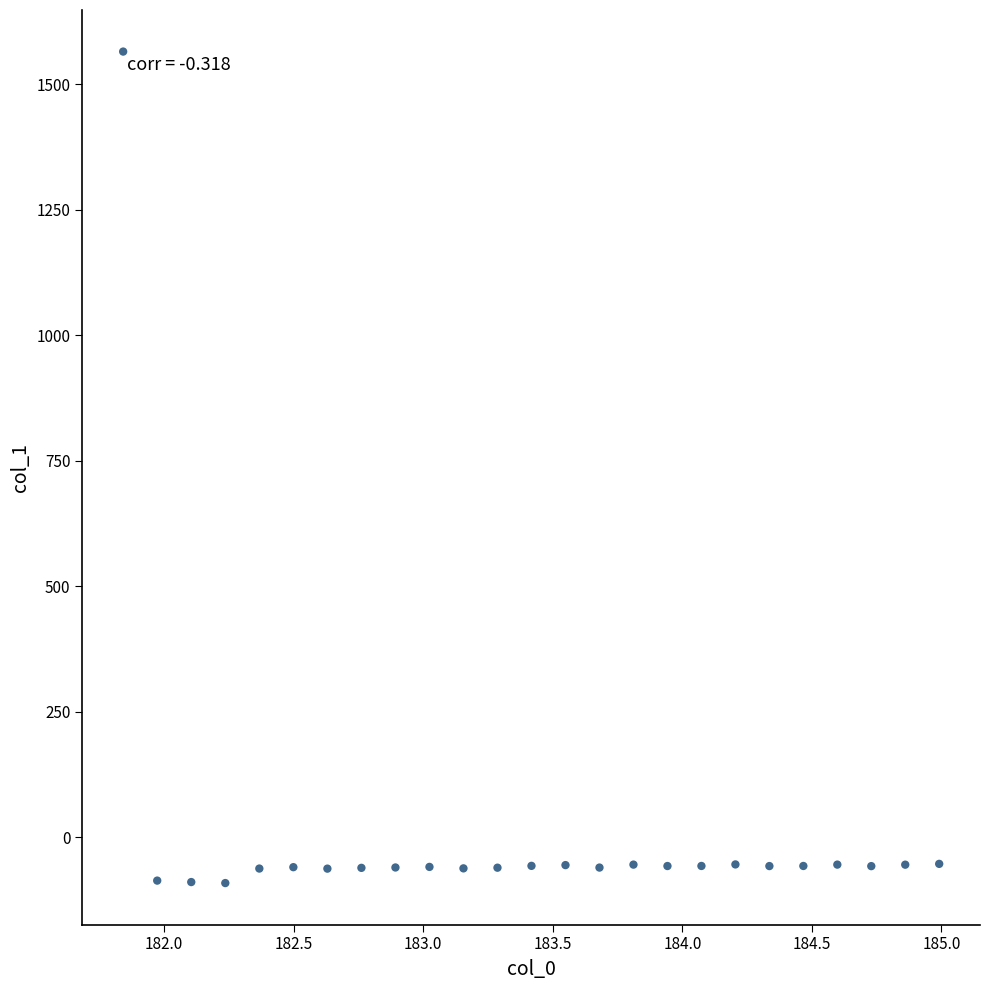

What is the range of Y values (max minus min)?

1656.2